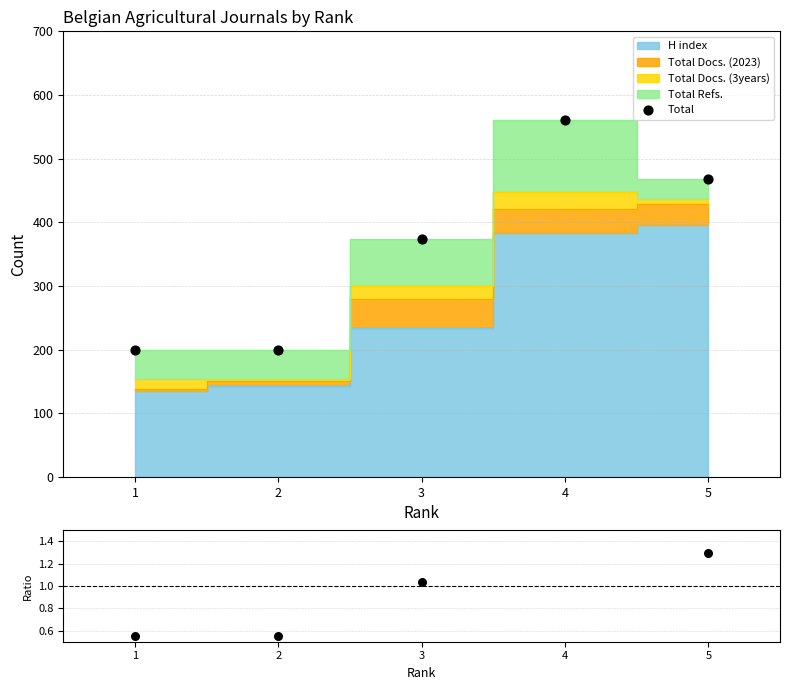

At how many categories does at least one series exceed 305?

3